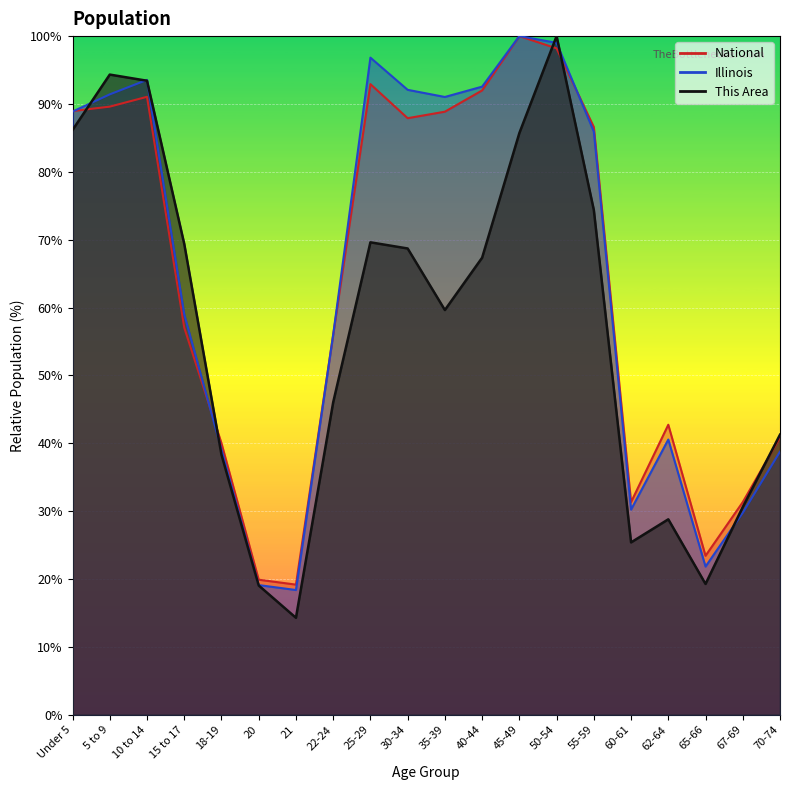

Rank the series at 40-44 from highest to lowest value.

Illinois, National, This Area